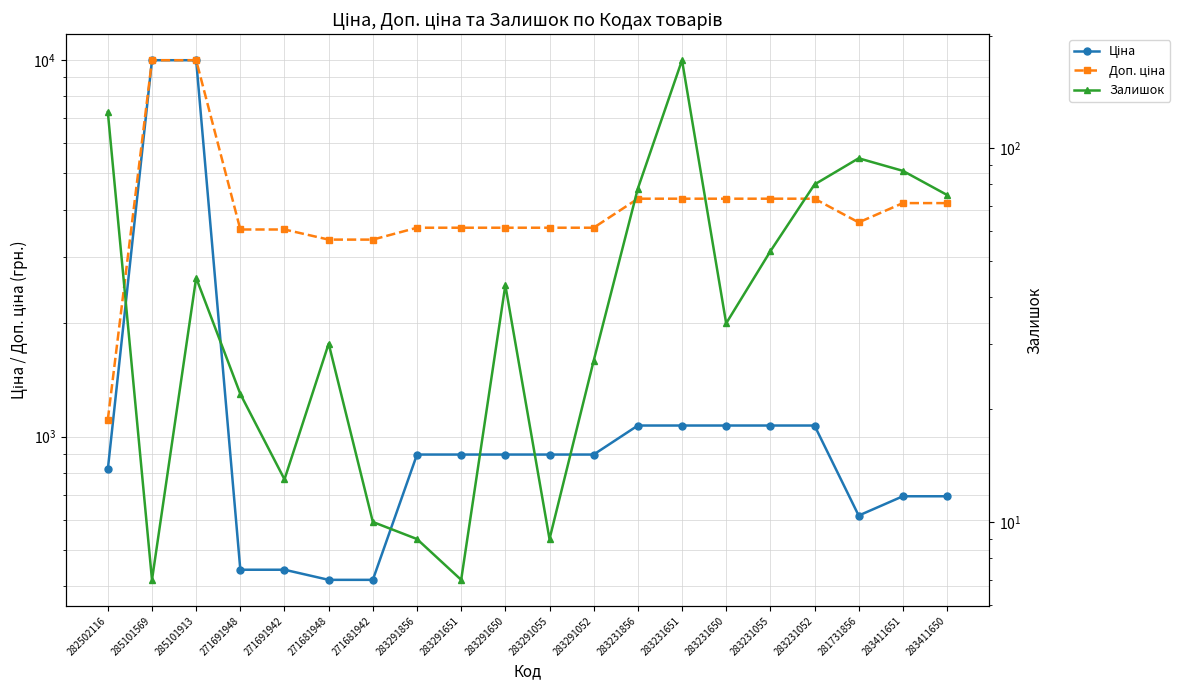

What is the difference between the second highest and minimum values in the Ціна series?

9558.4